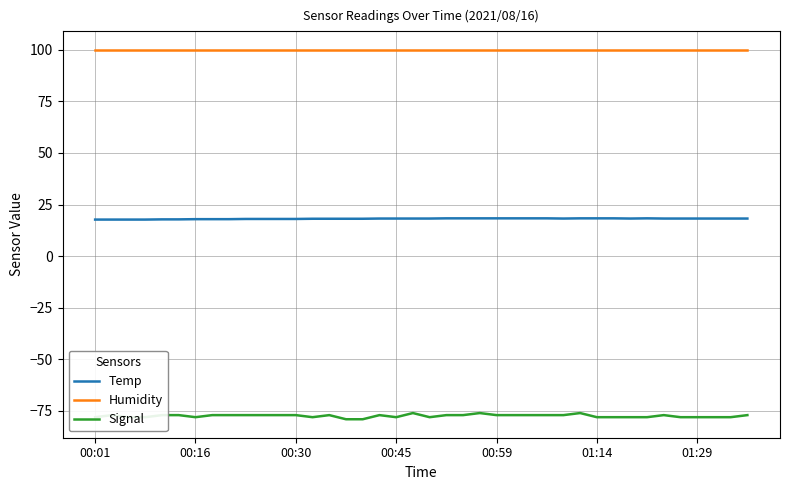

List the series in order of their overall mean, highest first.

Humidity, Temp, Signal